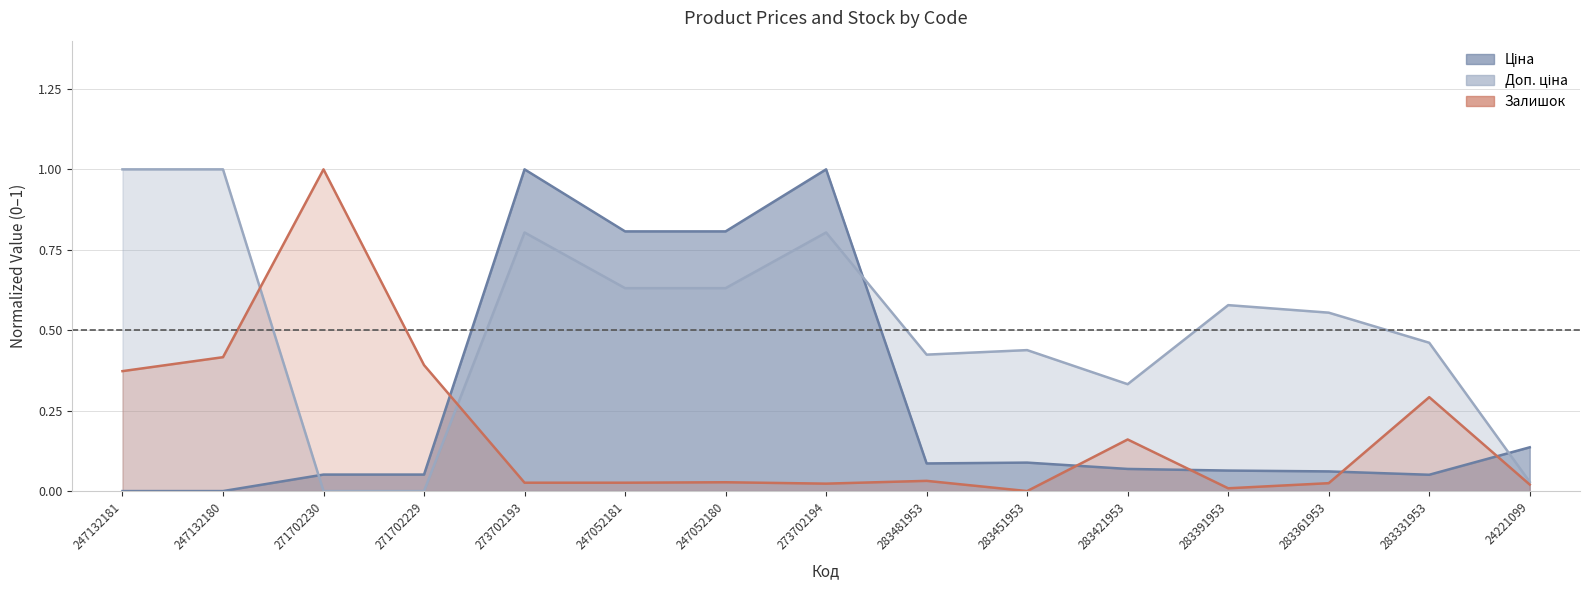

Read the Доп. ціна value at 247132181.

1.0